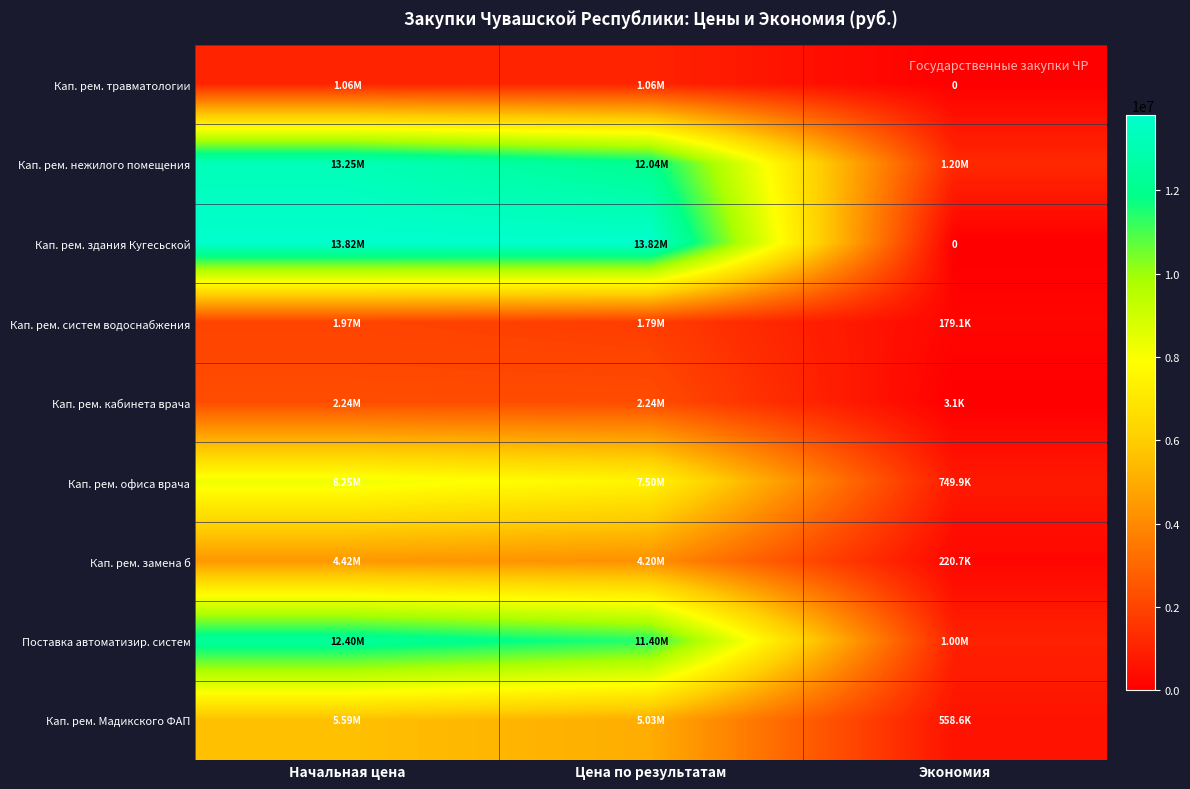

What is the difference between the maximum and minimum values in the Поставка автоматизир. систем series?

11399000.0